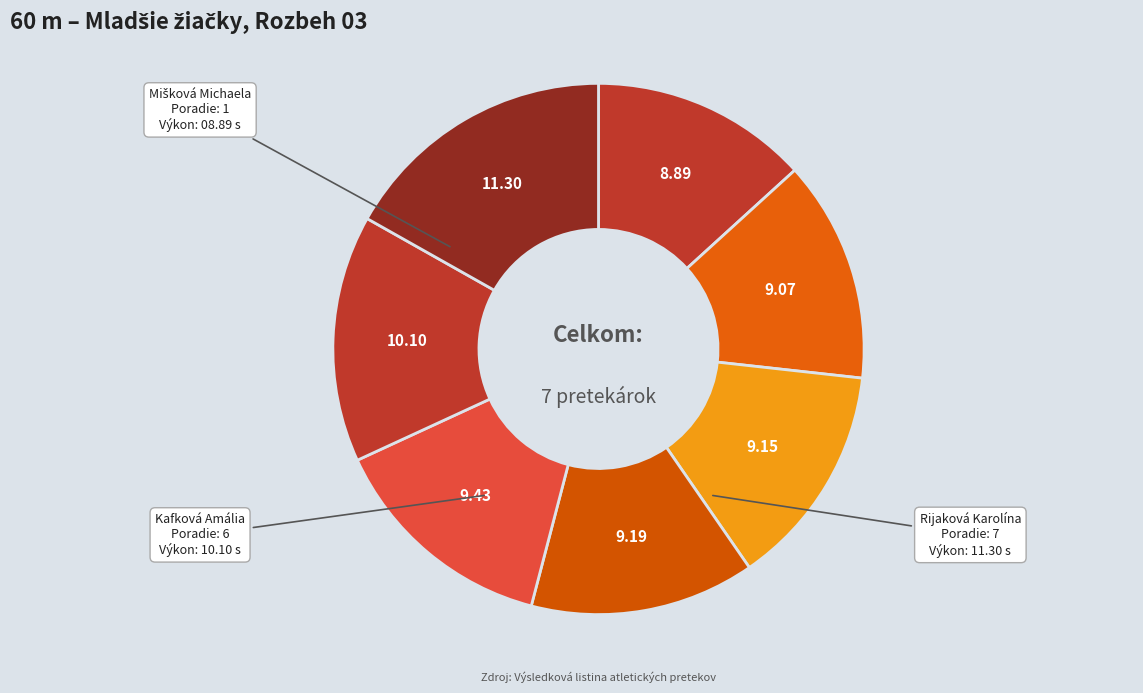

Count the number of slices in the pie.

7